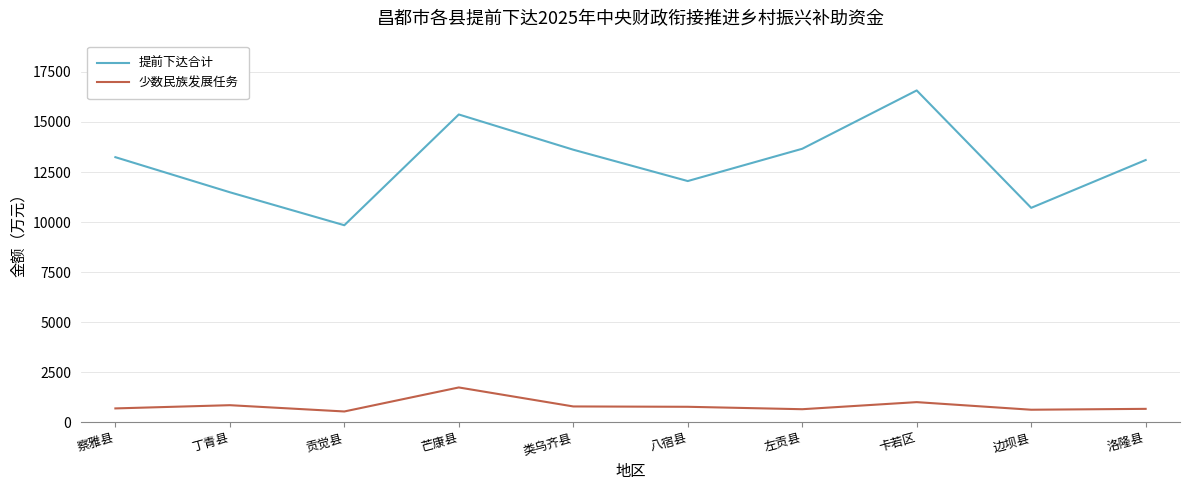

True or false: 提前下达合计 and 少数民族发展任务 intersect in this chart.

False